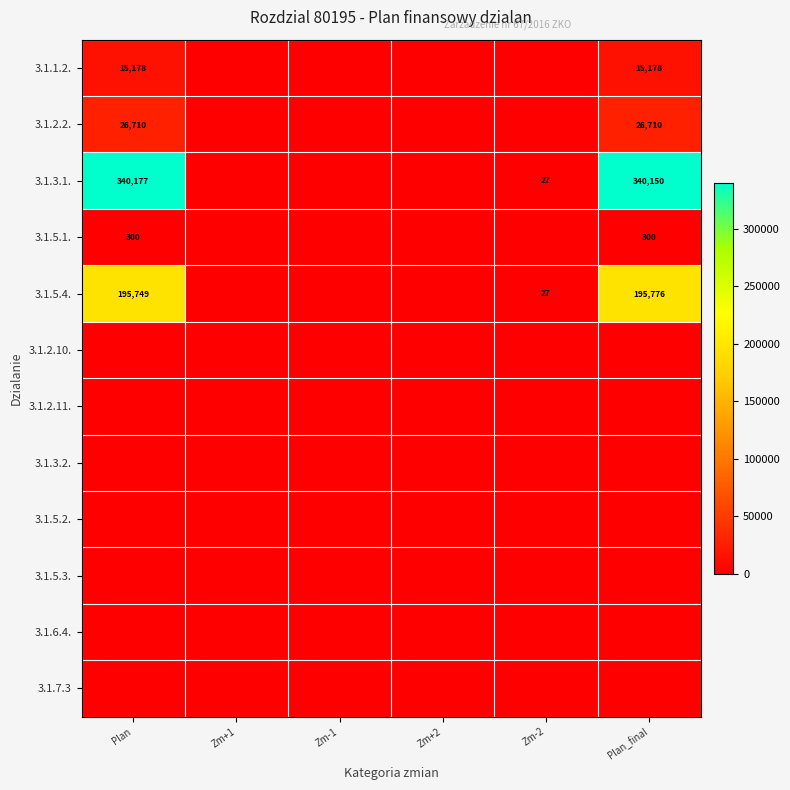

The 3.1.5.4. series shows 127298 at Plan. True or false?

False